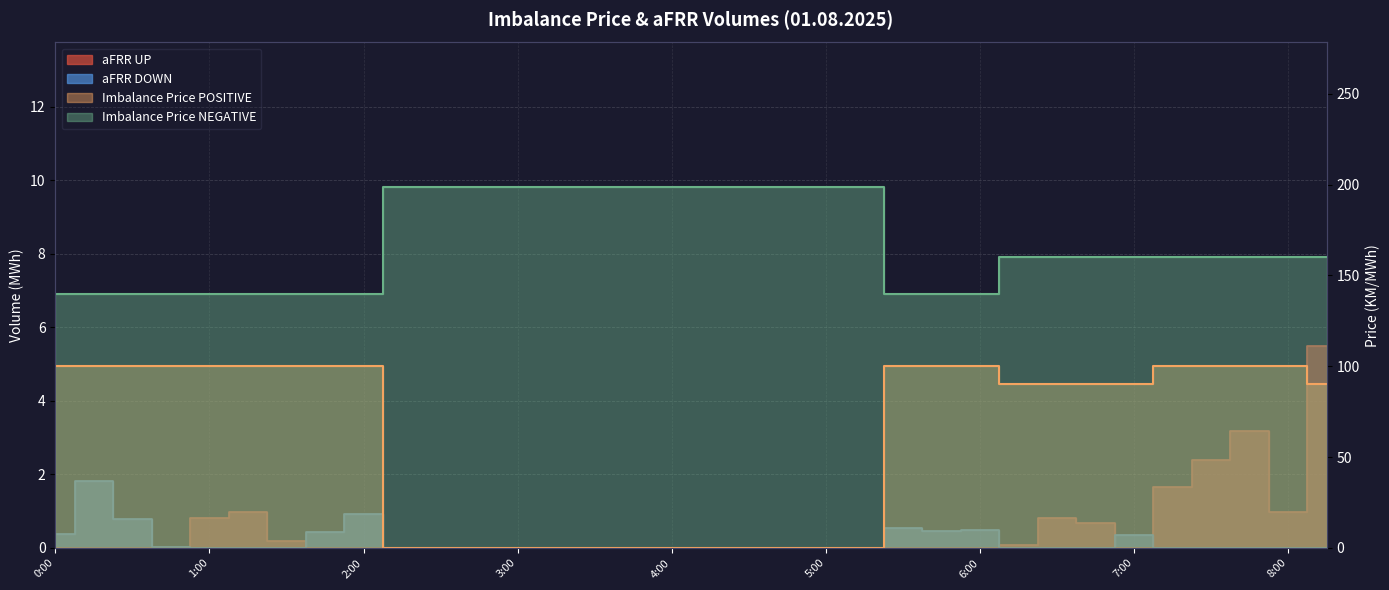

Which series changed the most between 1:45 and 5:00?

Imbalance Price POSITIVE